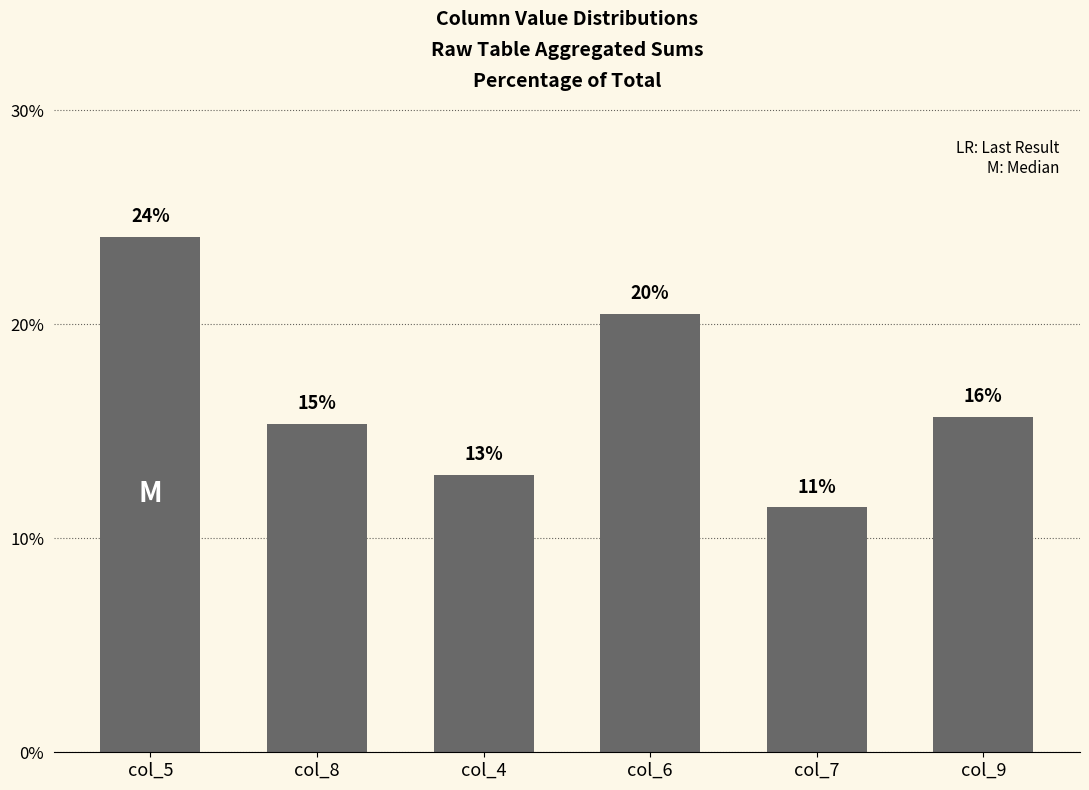

Reading left to right, what are all the values shown in this chart?

24.1	15.4	13.0	20.5	11.4	15.7